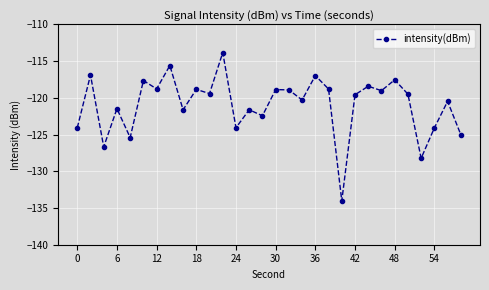

How many distinct data groups are displayed?

1